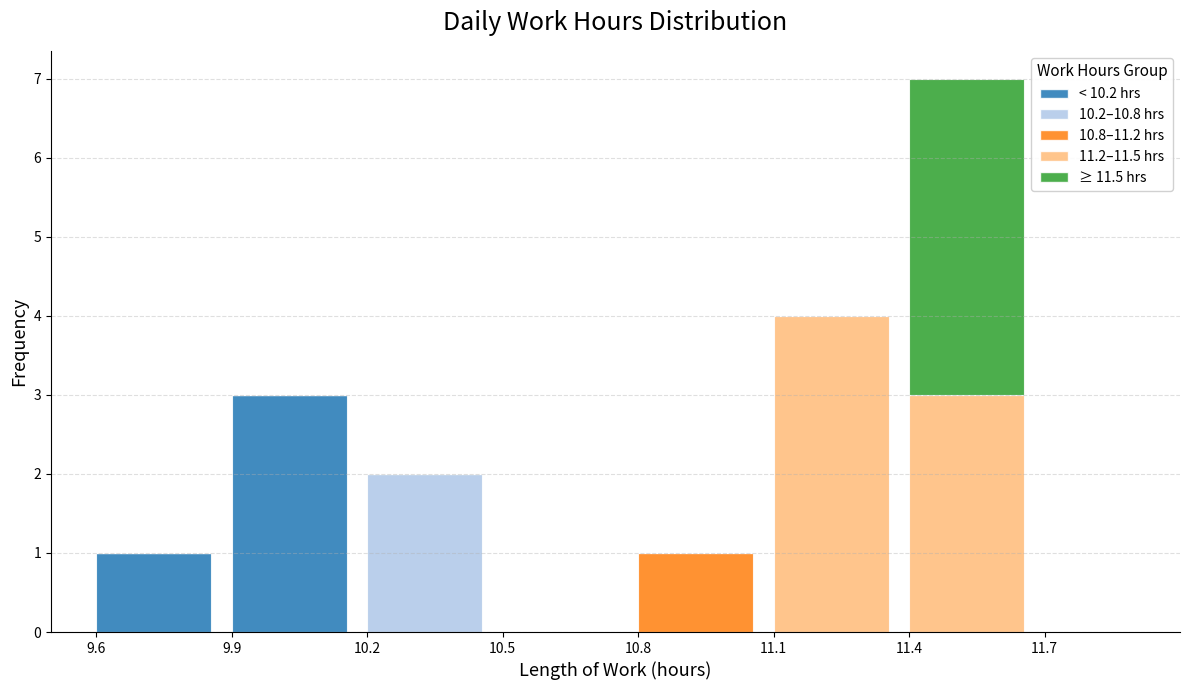

True or false: < 10.2 hrs has a value of 0 at 11.4.

True